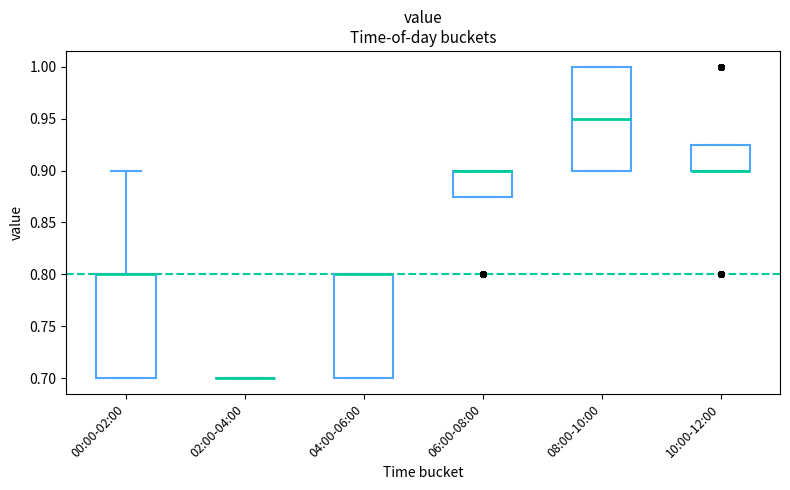

Where is the lower edge of the box for 04:00-06:00 on the y-axis? The values are not printed on the chart, so give them approximately, as read against the axis.

0.700